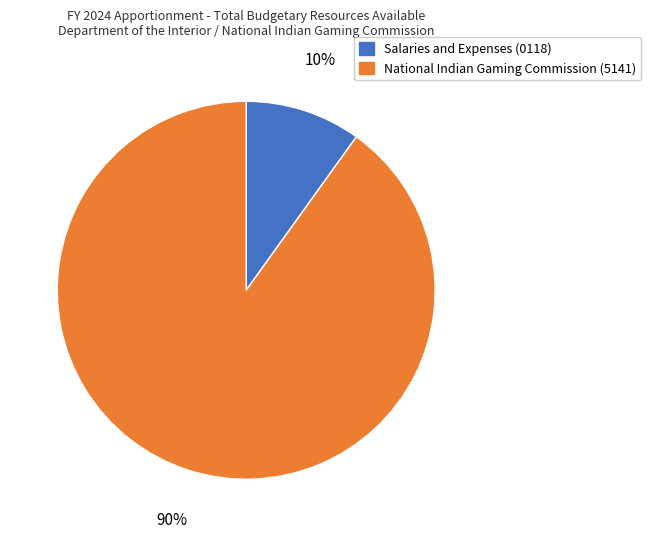

How many slices are in this pie chart?

2